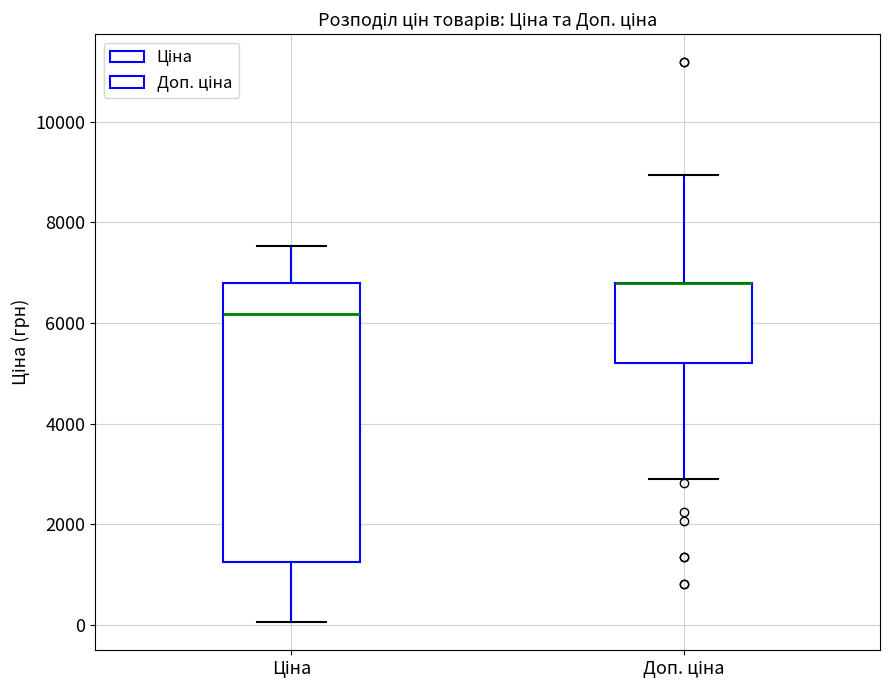

Reading left to right, transcribe this box plot: for each box, give where its median line is, the range the box spans, and where its two whiskers end, as read against the y-axis. The values are not printed on the chart, so give them approximately, as read against the axis.

Ціна: median 6200, box 1200 to 6800, whiskers 0 to 7600
Доп. ціна: median 6800 (drawn on the box's upper edge), box 5200 to 6800, whiskers 2800 to 9000